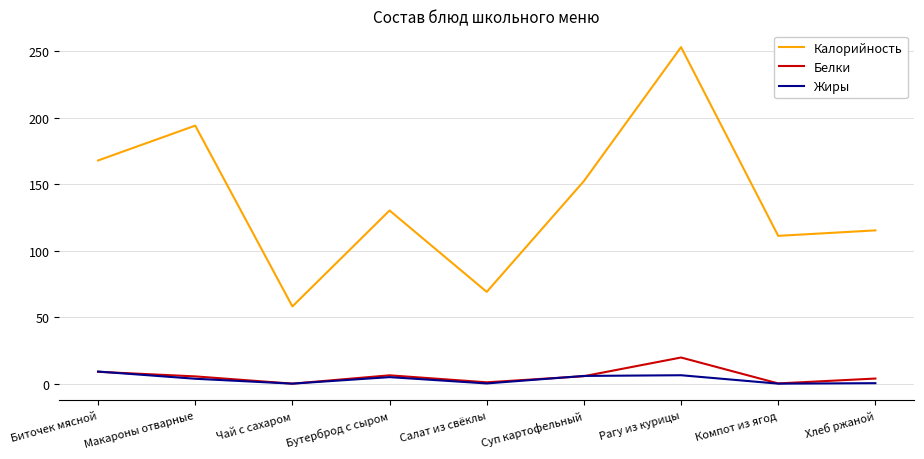

How many lines are shown in the chart?

3